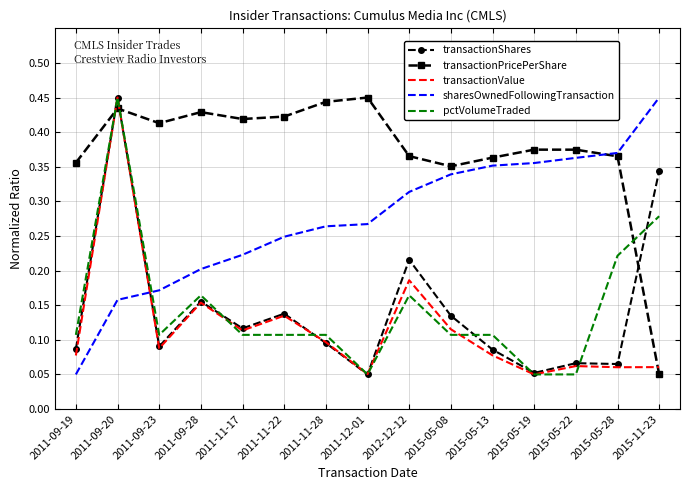

At 2015-05-28, list the series in order from smallest to largest.

transactionValue, transactionShares, pctVolumeTraded, transactionPricePerShare, sharesOwnedFollowingTransaction